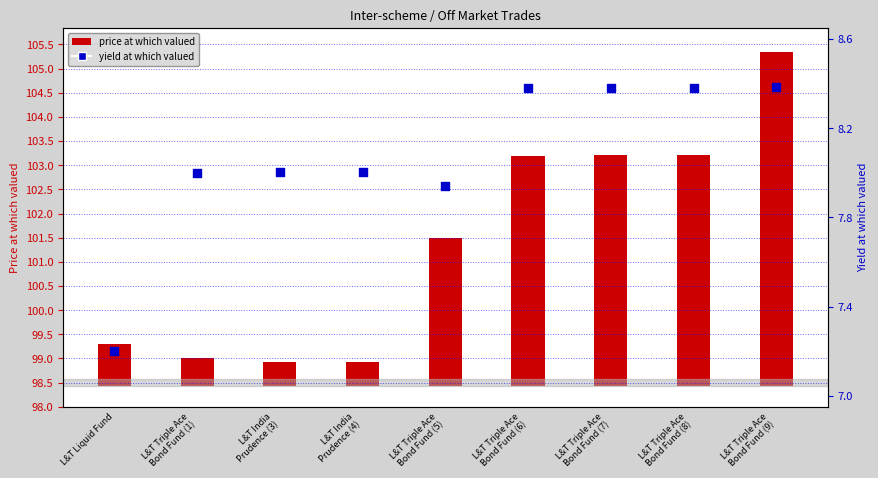

What are all the series names shown in the legend?

price at which valued, yield at which valued